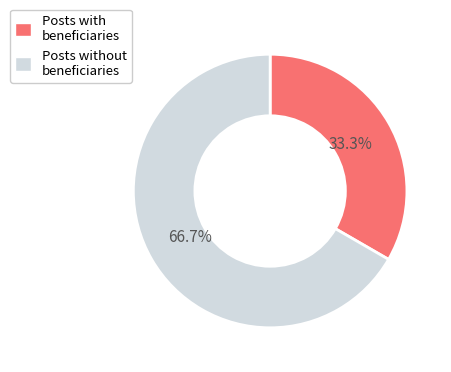

Combined, what portion of the pie is Posts with beneficiaries and Posts without beneficiaries?

100.0%